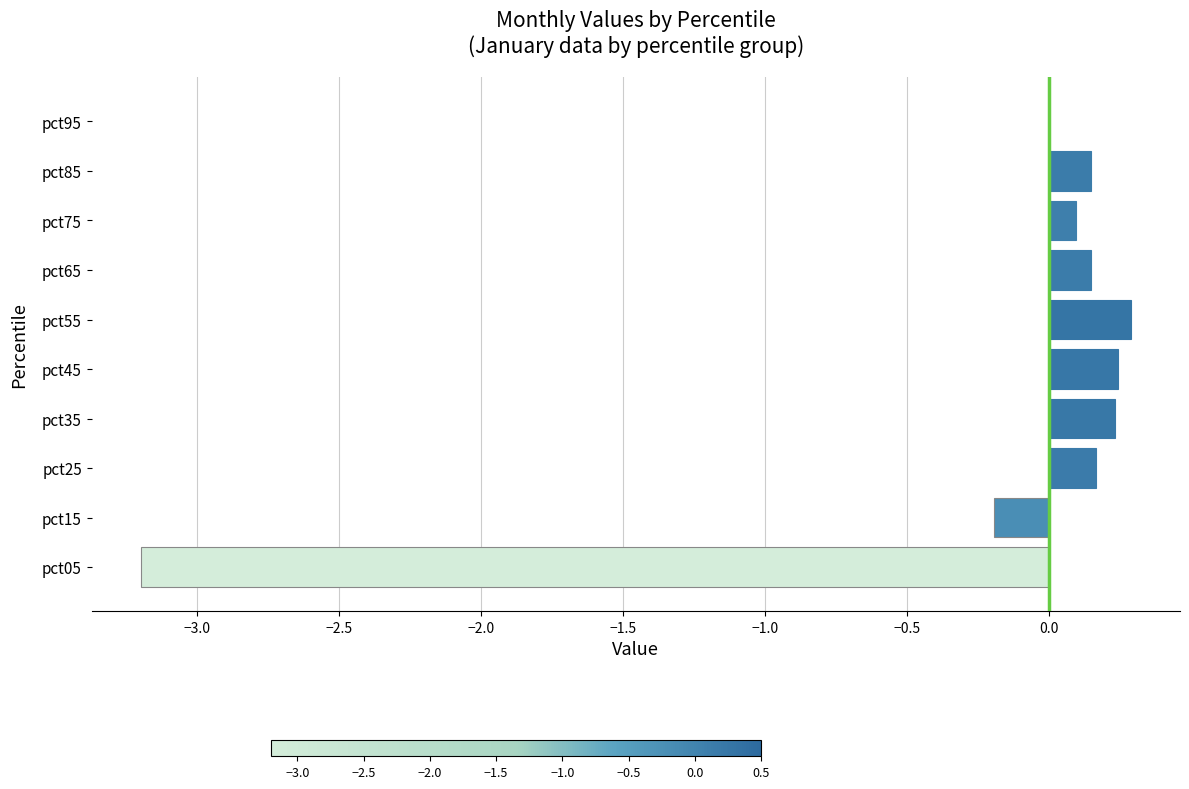

Count the number of categories in the chart.

10